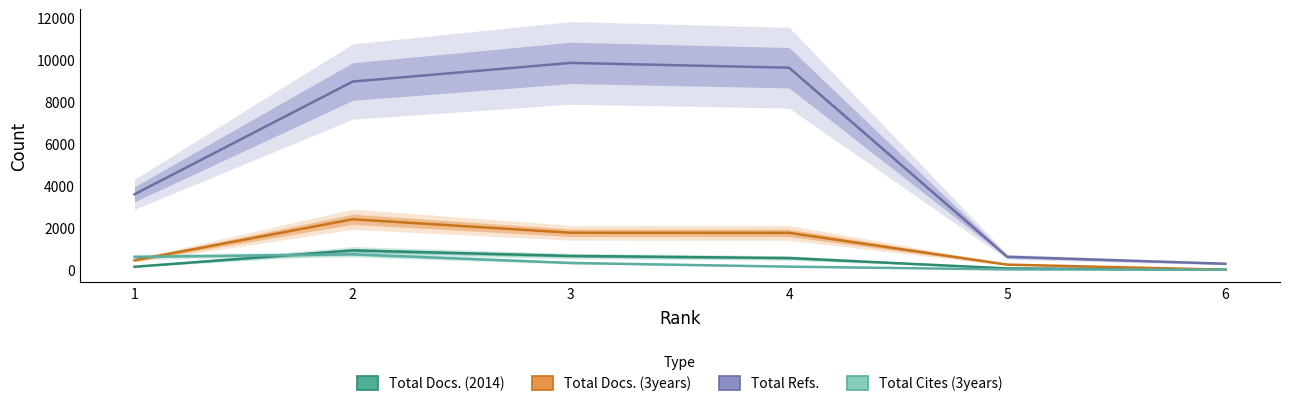

Reading left to right, what are all the values shown in this chart?

Total Docs. (2014): 1=141	2=918	3=655	4=555	5=62	6=11
Total Docs. (3years): 1=447	2=2397	3=1757	4=1752	5=243	6=0
Total Refs.: 1=3584	2=8941	3=9826	4=9599	5=614	6=284
Total Cites (3years): 1=612	2=730	3=322	4=146	5=15	6=0